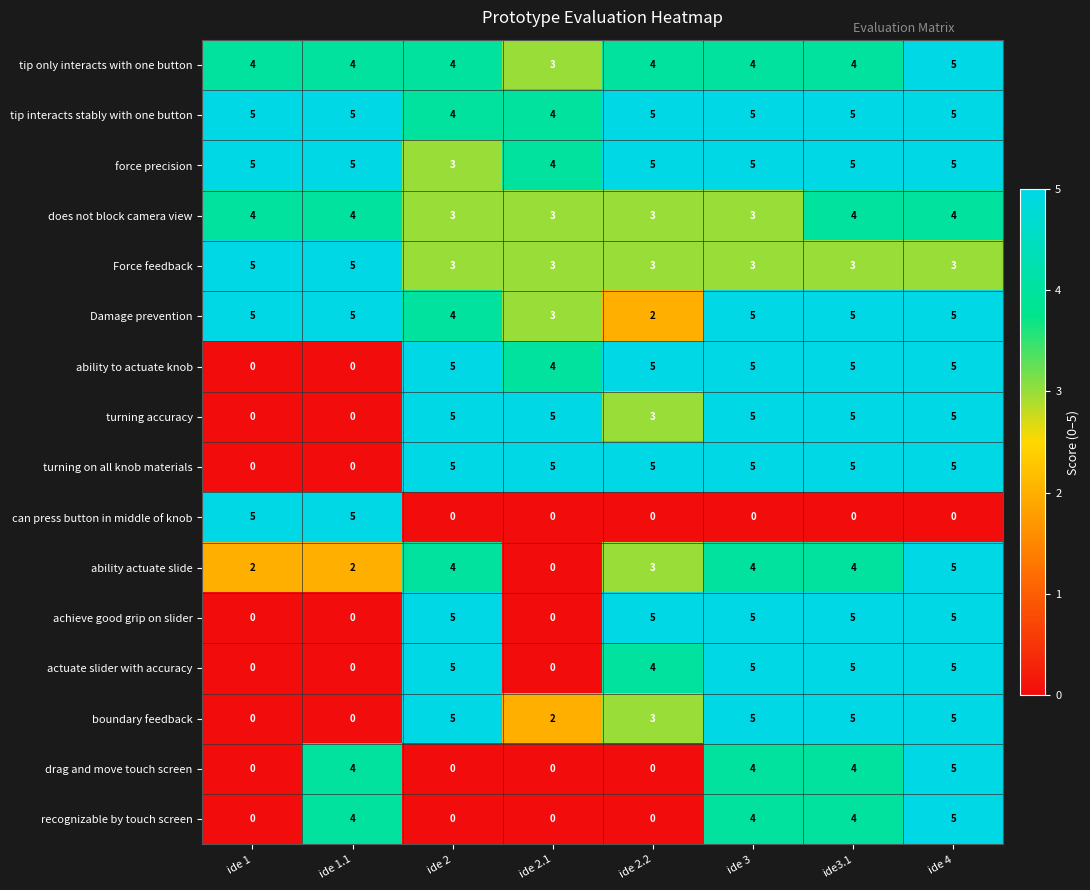

What is the average value of the ability to actuate knob series?

4